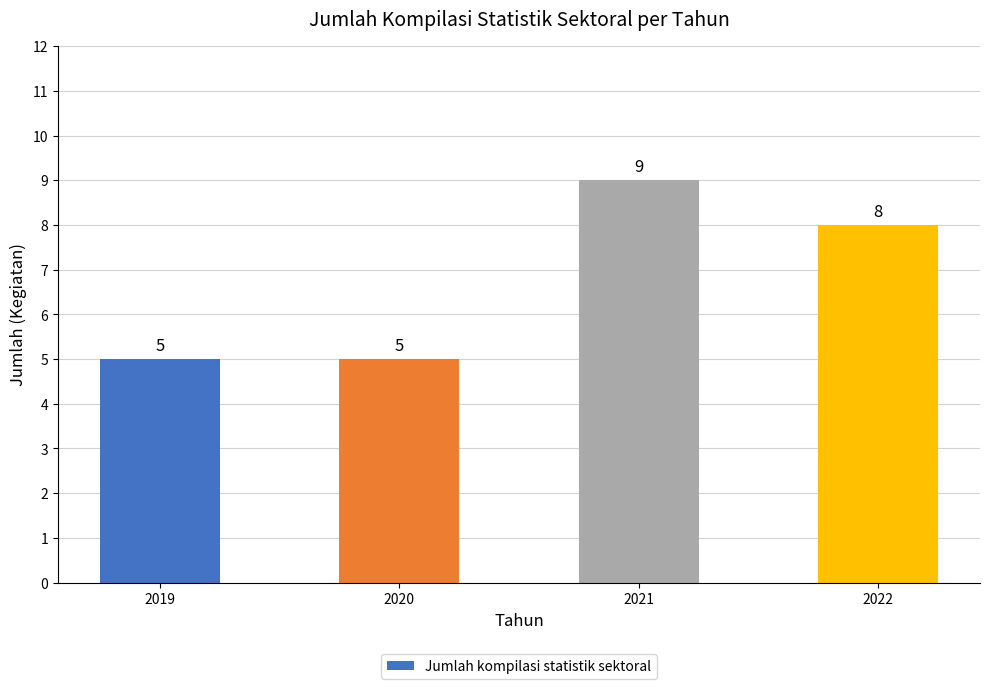

Which category has the highest value across all series?

2021